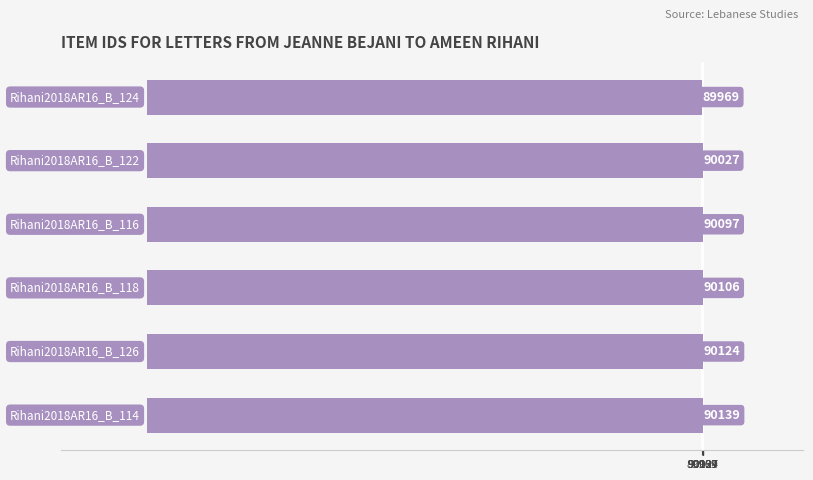

What is the difference between the maximum and minimum values?

170